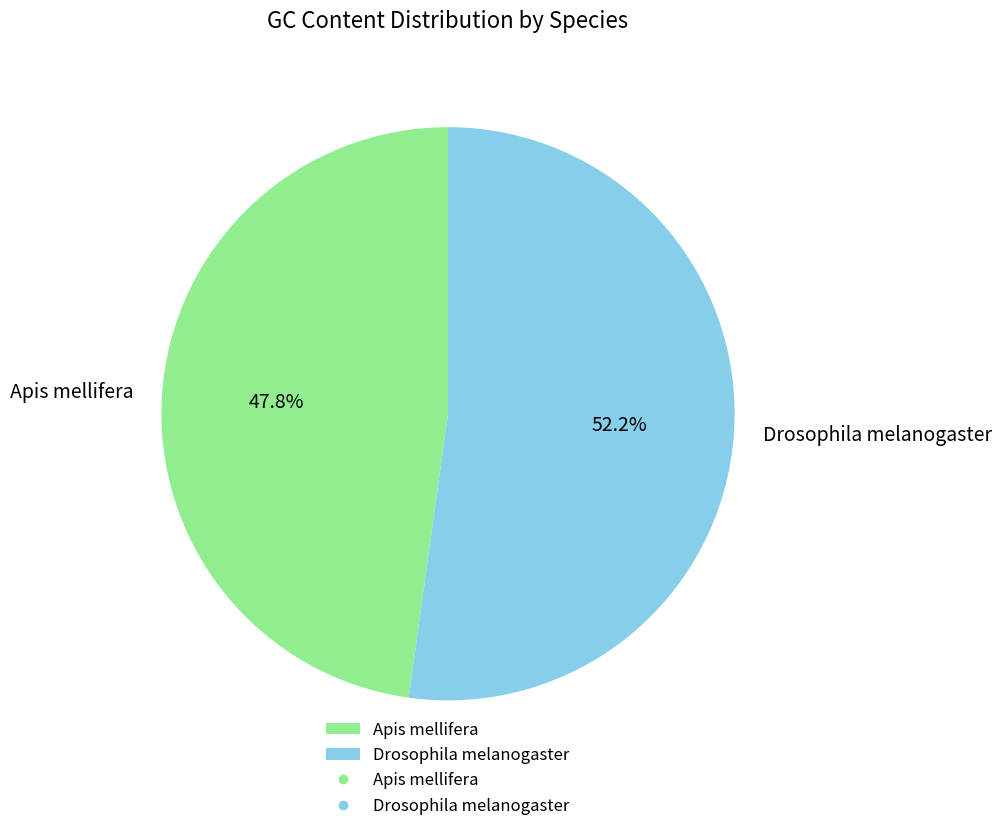

Which category has the biggest portion of the pie?

Drosophila melanogaster